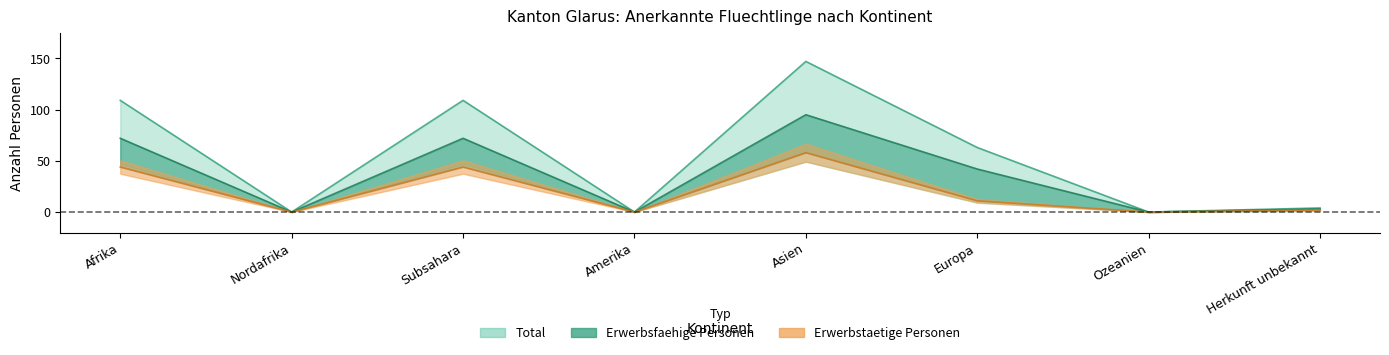

How many values in the Erwerbsfaehig series are below 42?

4